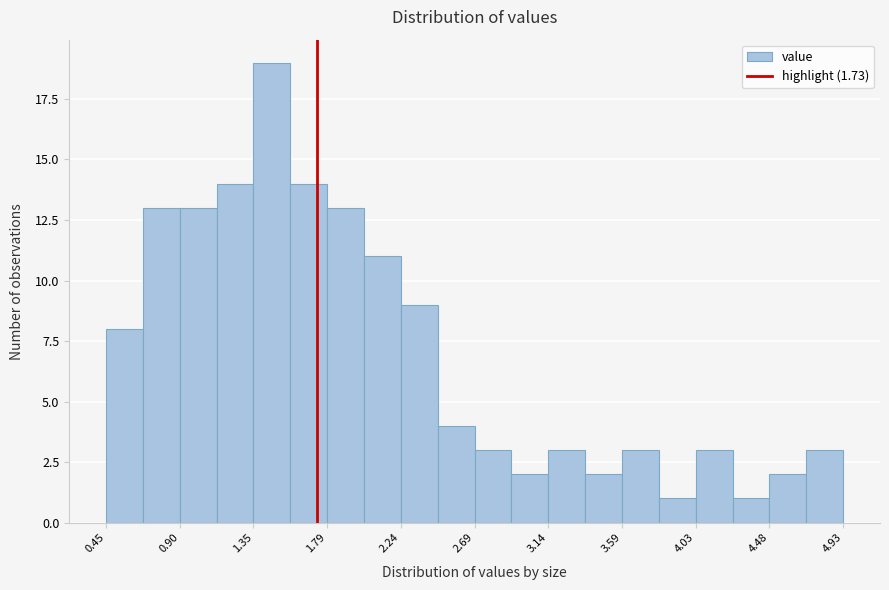

Reading left to right, transcribe this chart: for each bar, give the range it covers on the x-axis and its height. Neither the bar edges nor the heights are printed on the chart, so give them approximately, as read against the axes.

0.45 to 0.65: 8
0.65 to 0.90: 13
0.90 to 1.10: 13
1.10 to 1.35: 14
1.35 to 1.55: 19
1.55 to 1.80: 14
1.80 to 2.00: 13
2.00 to 2.25: 11
2.25 to 2.45: 9
2.45 to 2.70: 4
2.70 to 2.90: 3
2.90 to 3.15: 2
3.15 to 3.35: 3
3.35 to 3.60: 2
3.60 to 3.80: 3
3.80 to 4.05: 1
4.05 to 4.25: 3
4.25 to 4.50: 1
4.50 to 4.70: 2
4.70 to 4.95: 3